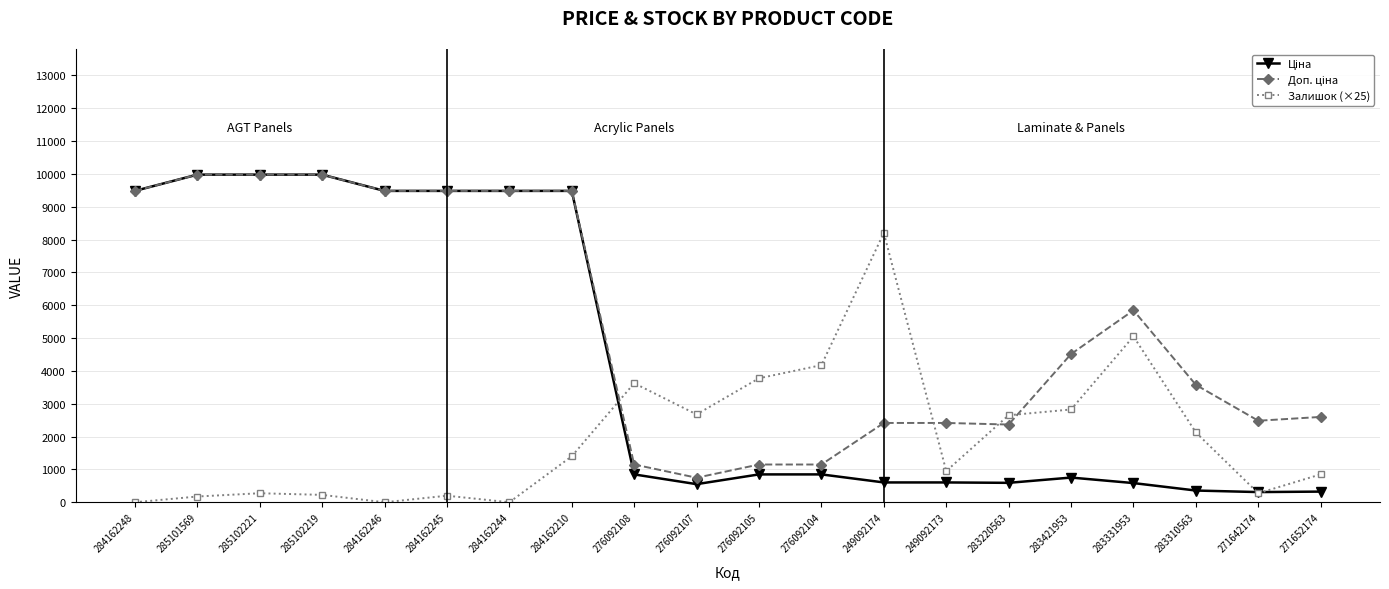

What is the greatest value displayed?

9975.0